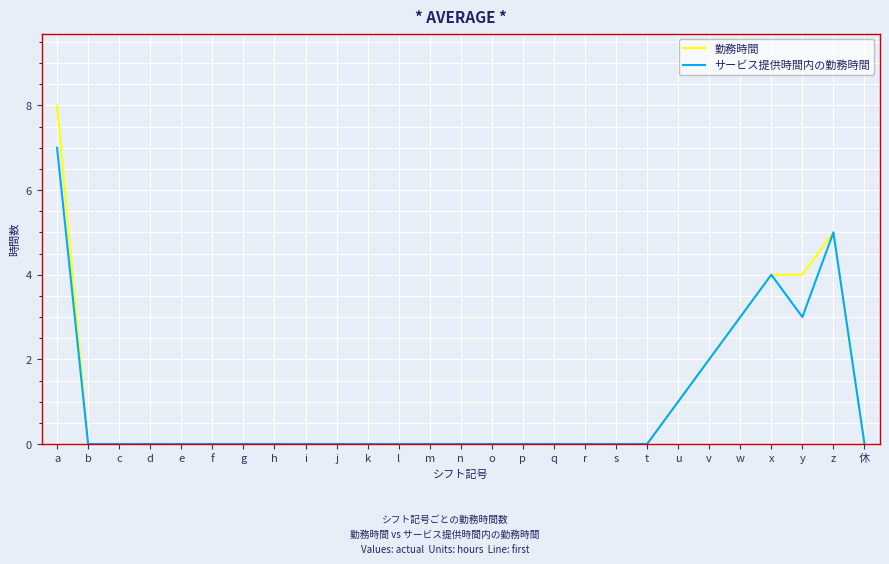

Does the chart display data point markers on the line(s)?

No